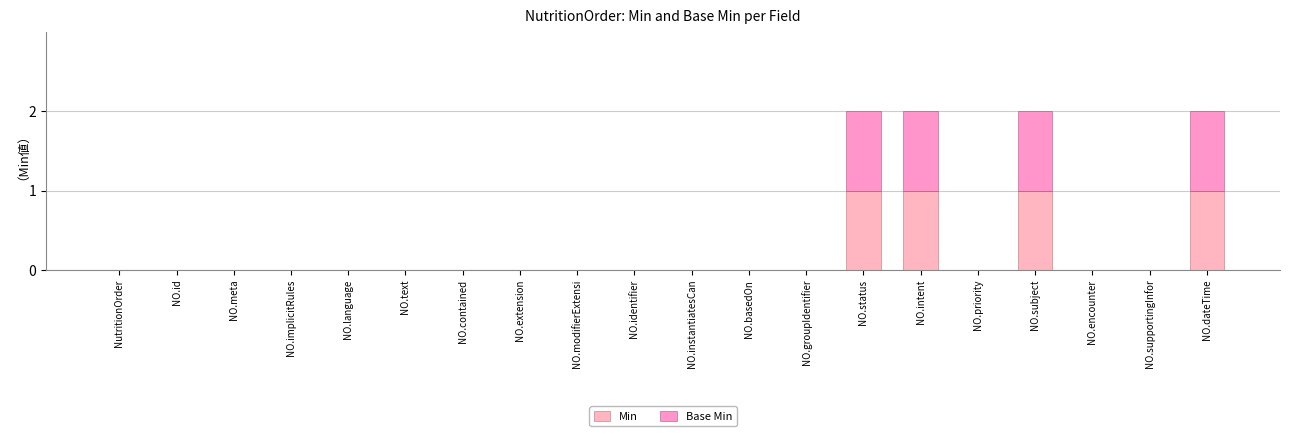

Does the chart contain stacked bars?

Yes